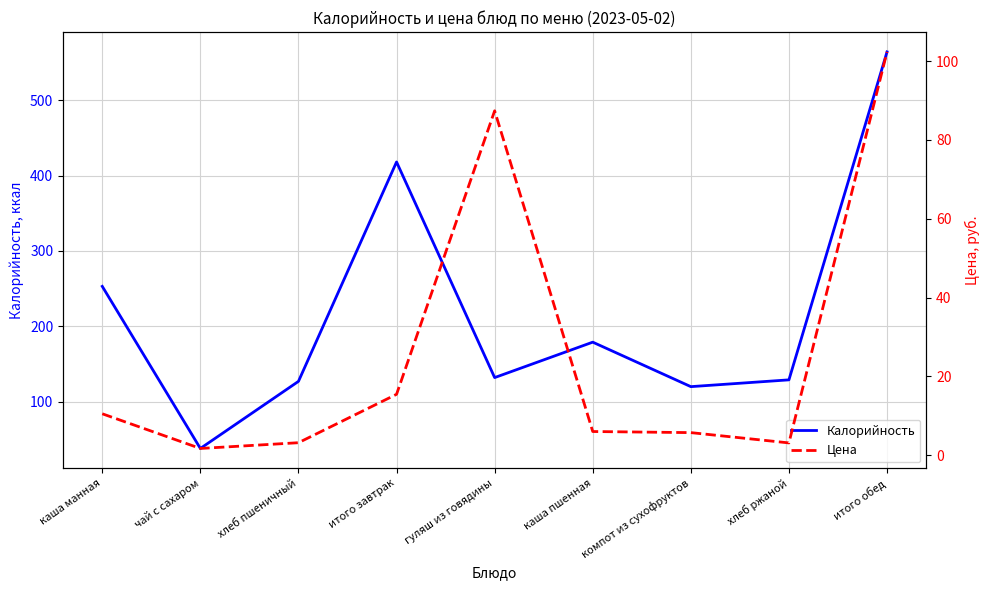

True or false: Цена and Калорийность intersect in this chart.

False